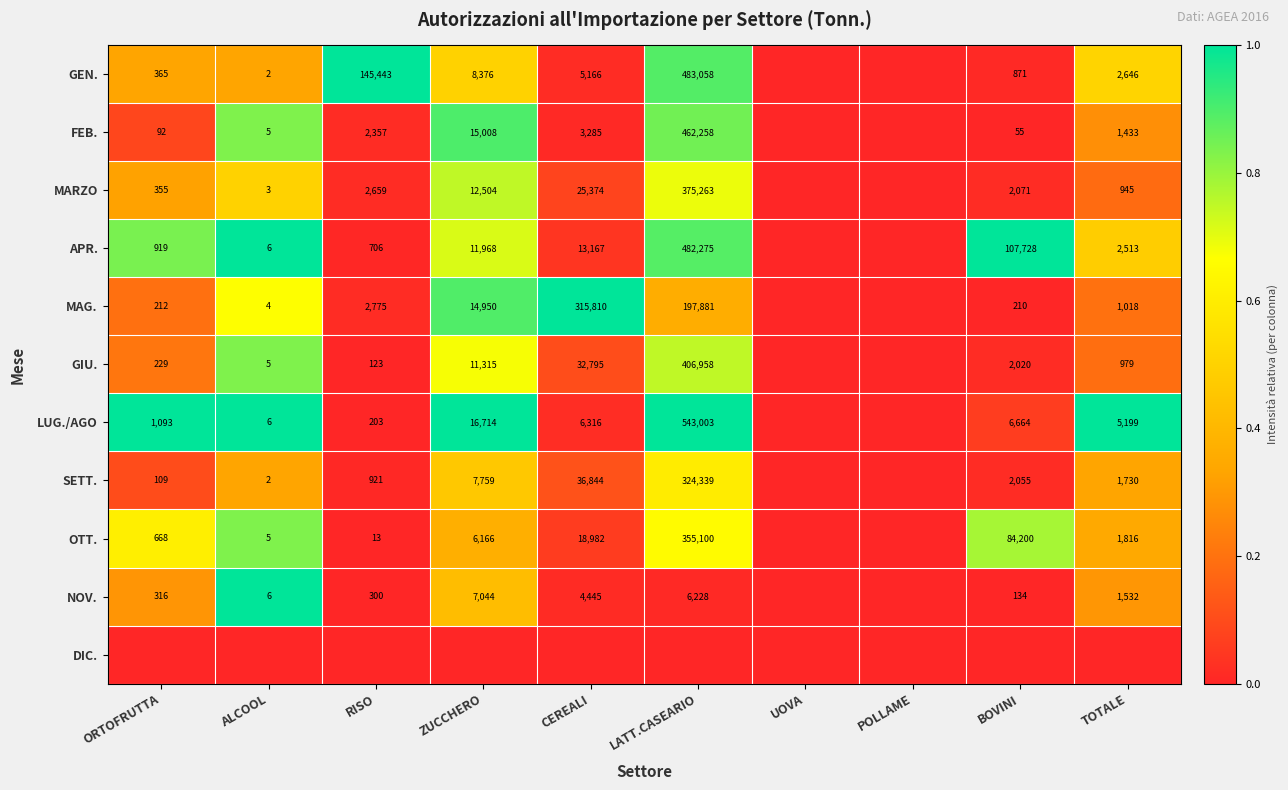

True or false: SETT. has a value of 3 at ALCOOL.

False